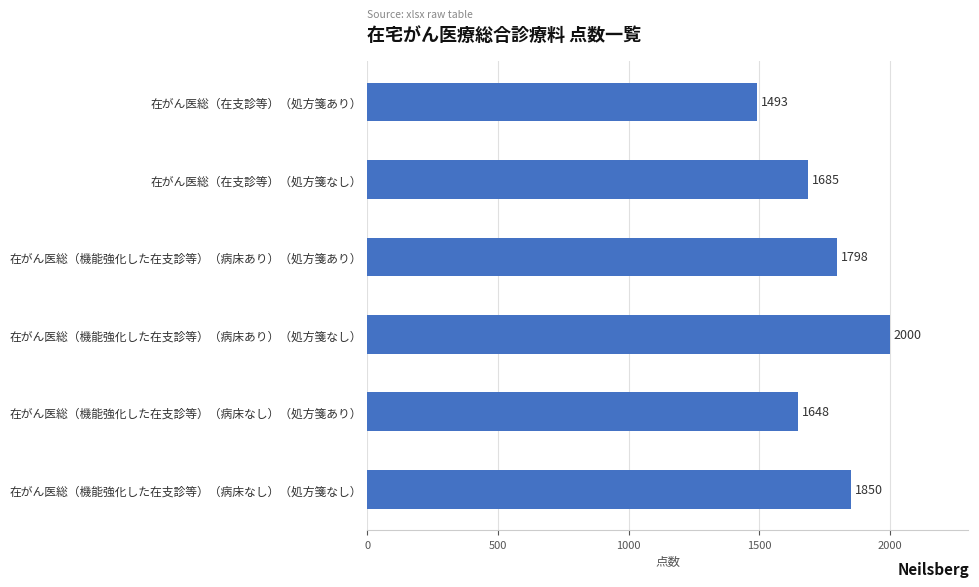

True or false: the data shows 1648 at 在がん医総（機能強化した在支診等）（病床なし）（処方箋あり）.

True